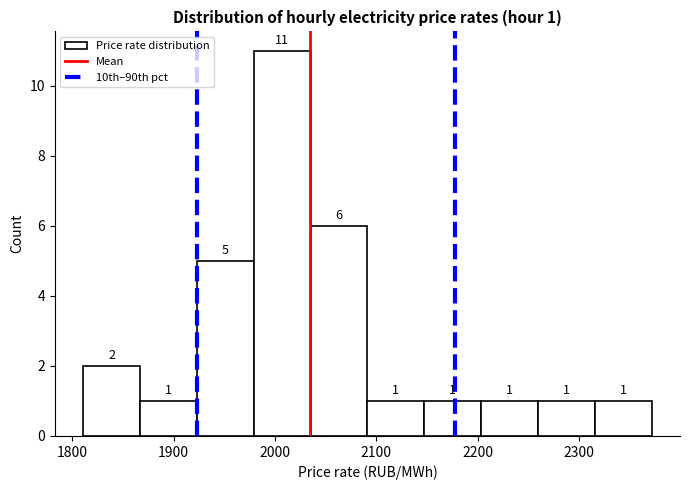

Which range on the x-axis has the tallest bar?

1980 to 2040